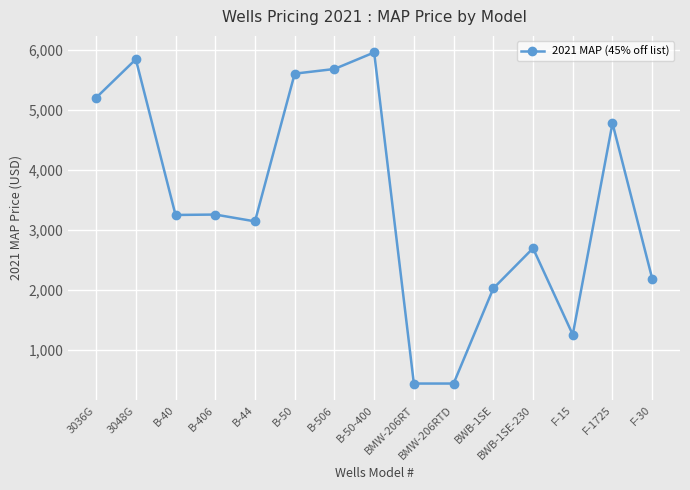

What is the greatest value displayed?

5957